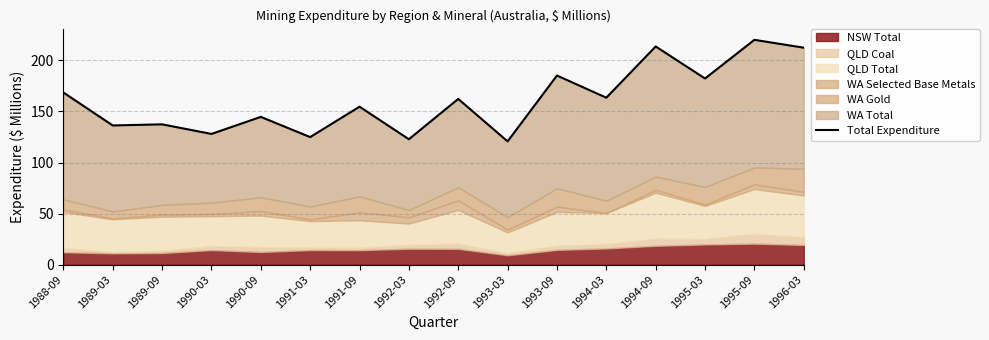

How many lines are shown in the chart?

1